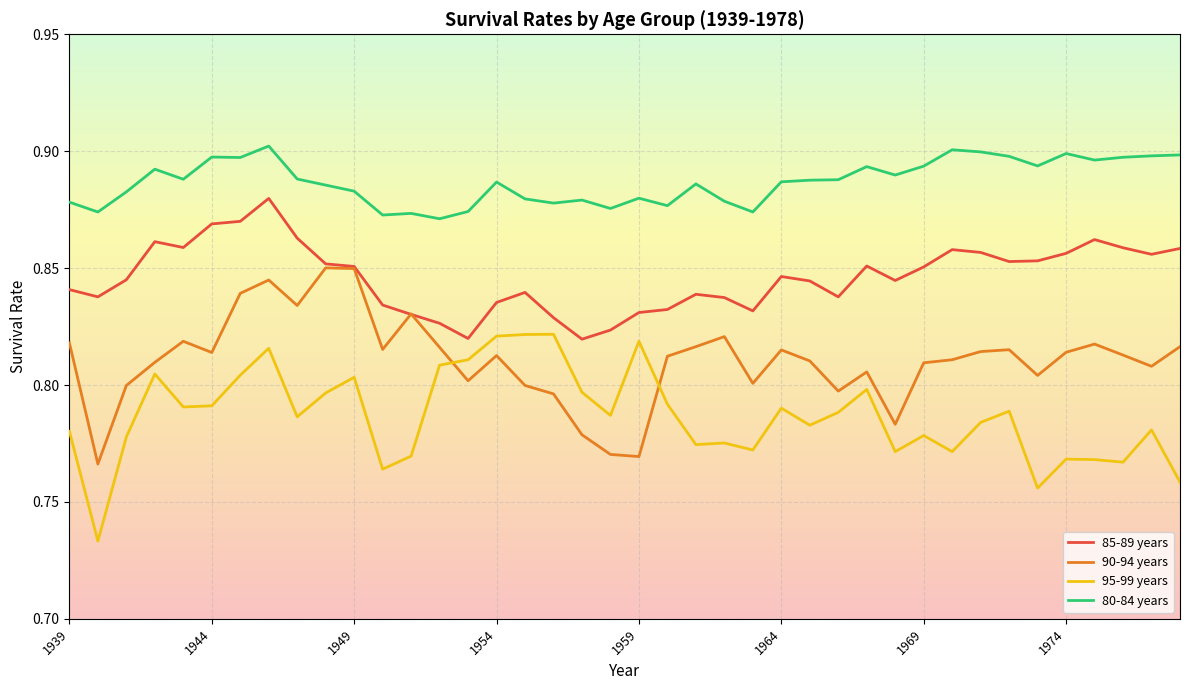

Which series has the largest total across all categories?

80-84 years